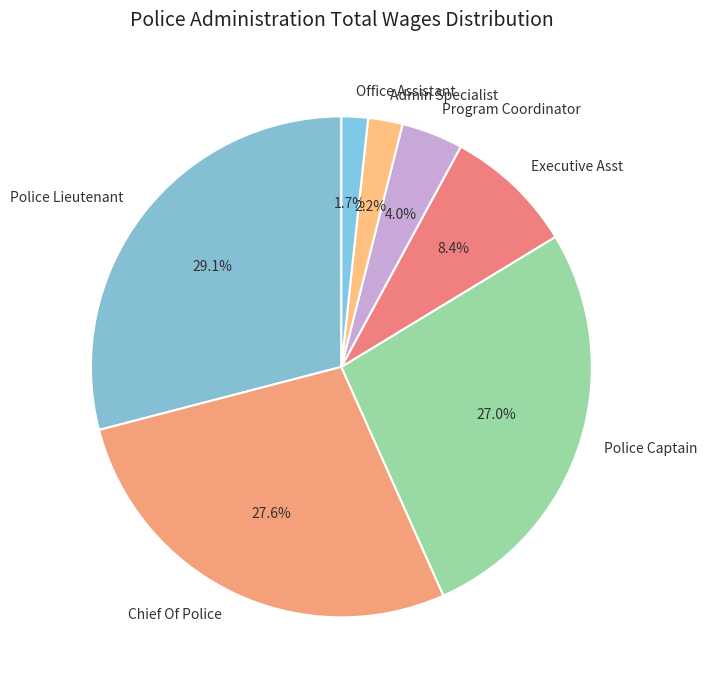

To the nearest percent, what percentage of the pie is Office Assistant?

2%